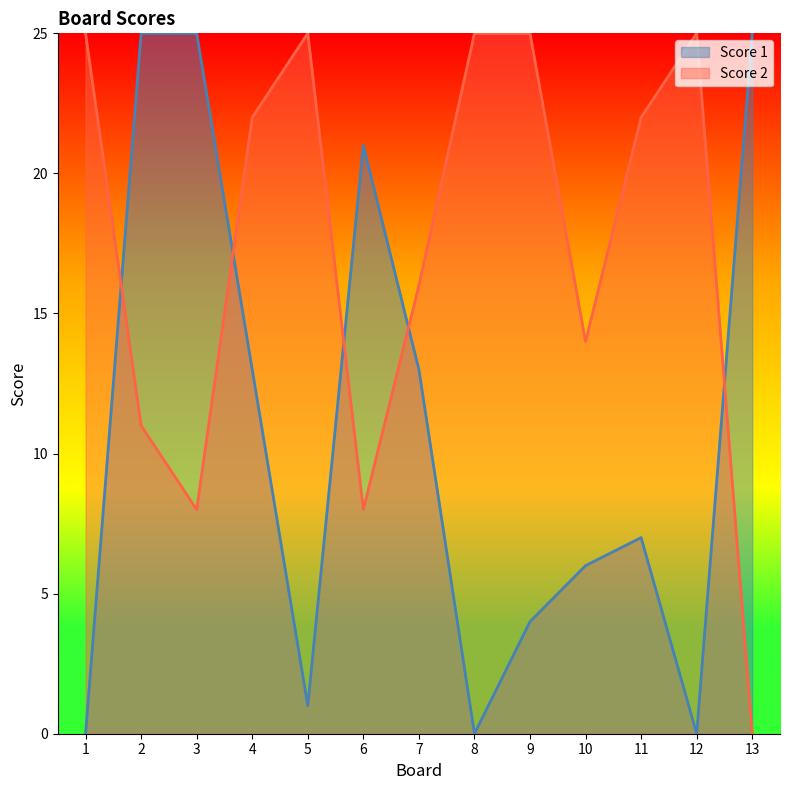

What is the approximate value of Score 2 at 7, to the nearest 10?

20